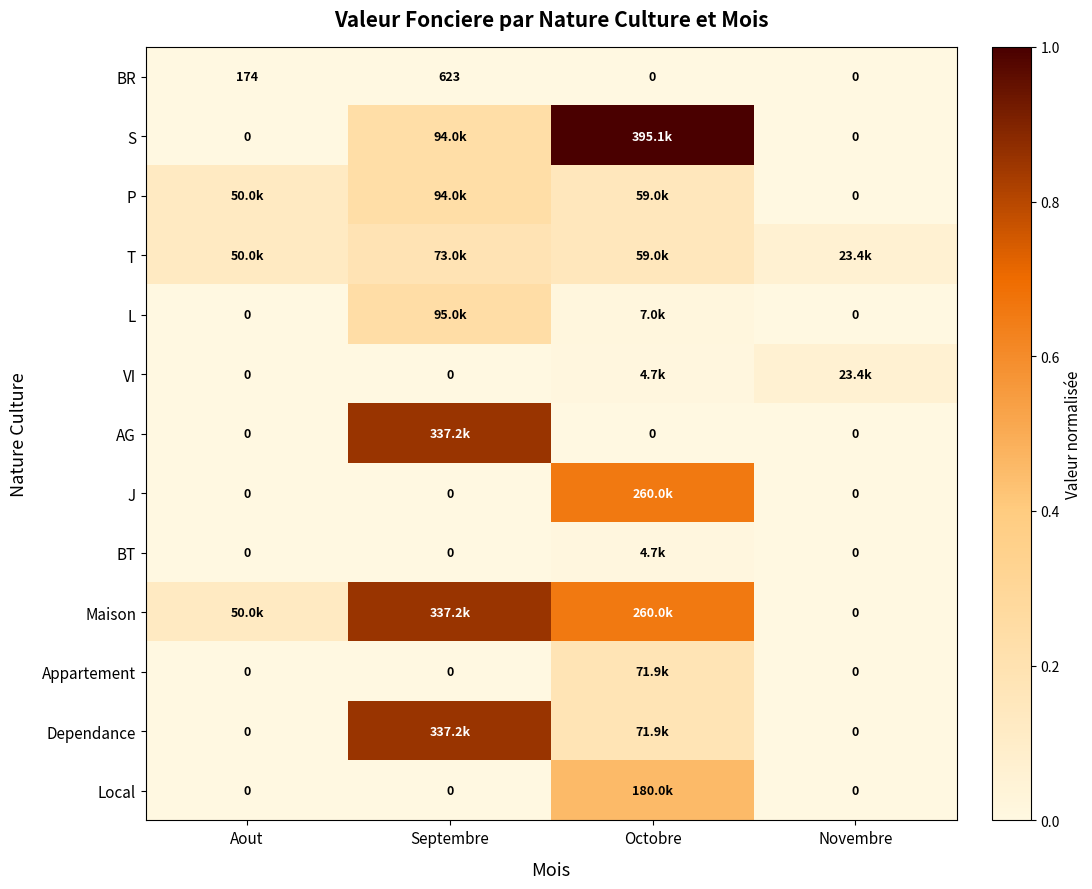

At which label is Dependance closest to 0?

Aout